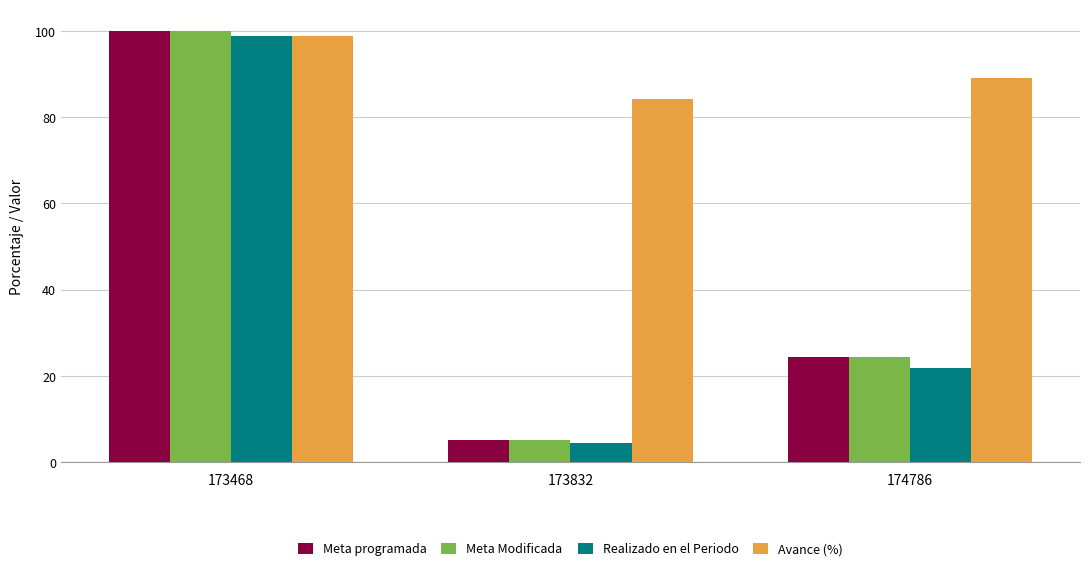

At how many categories does at least one series exceed 70?

3